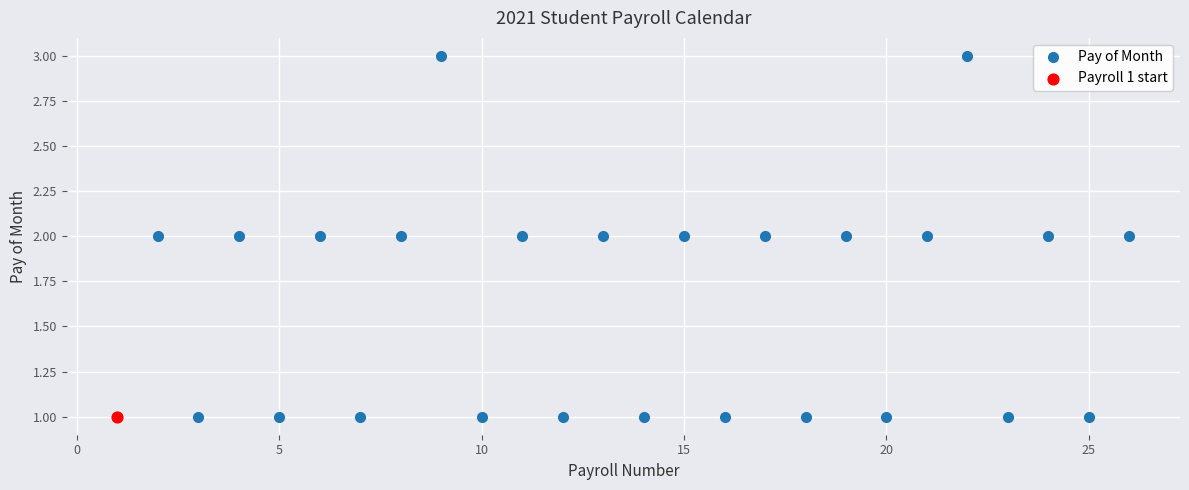

What is the value of the 16th point from the left?

1